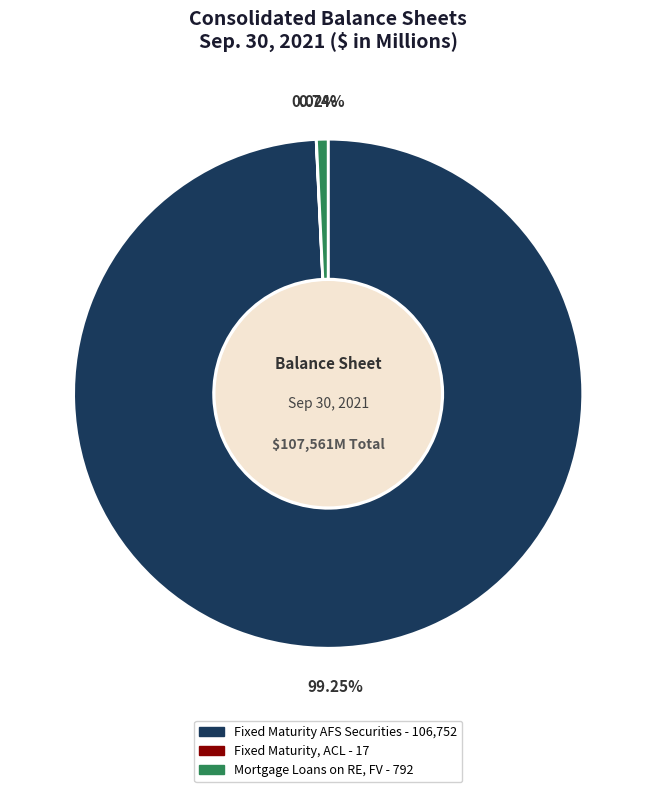

Is there any slice that represents more than half of the pie?

Yes